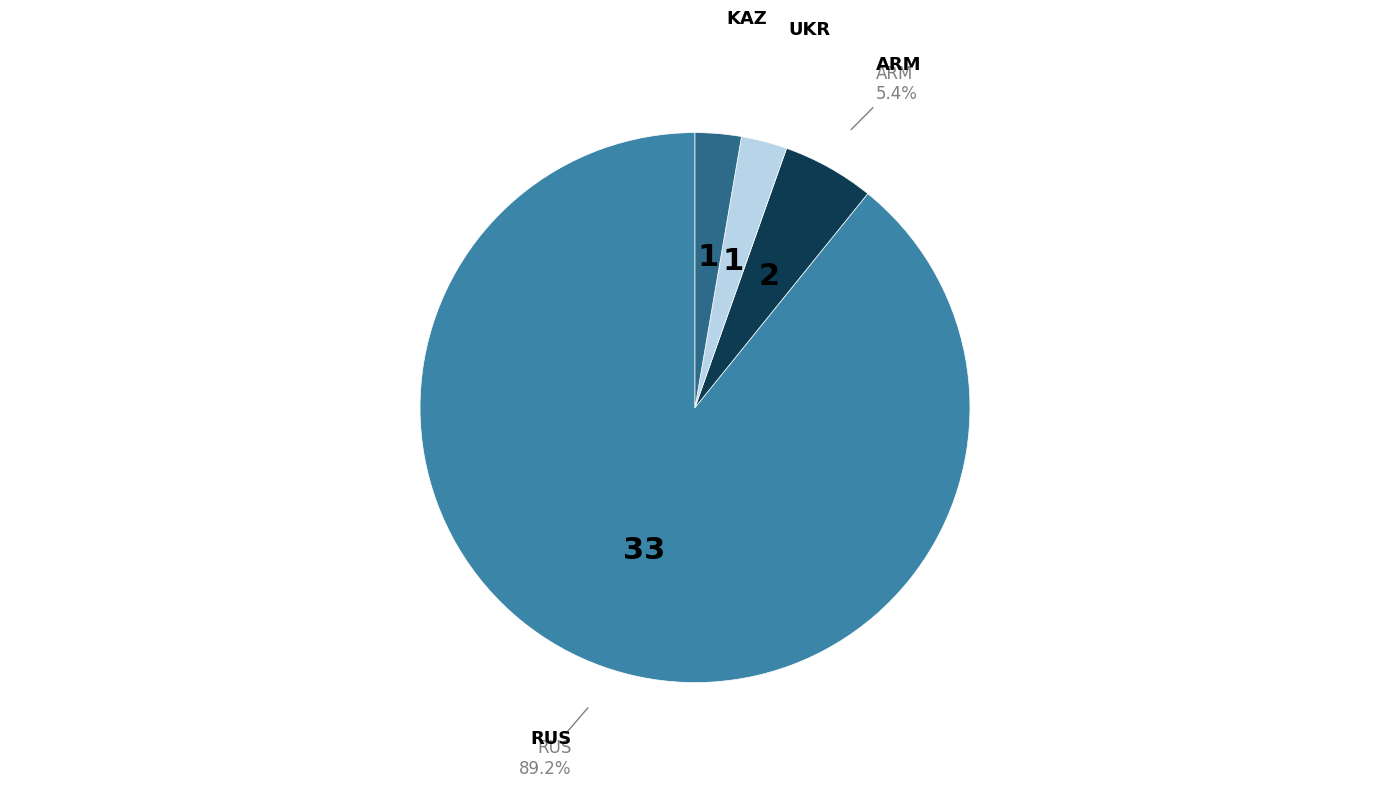

Is there a majority slice in this chart?

Yes